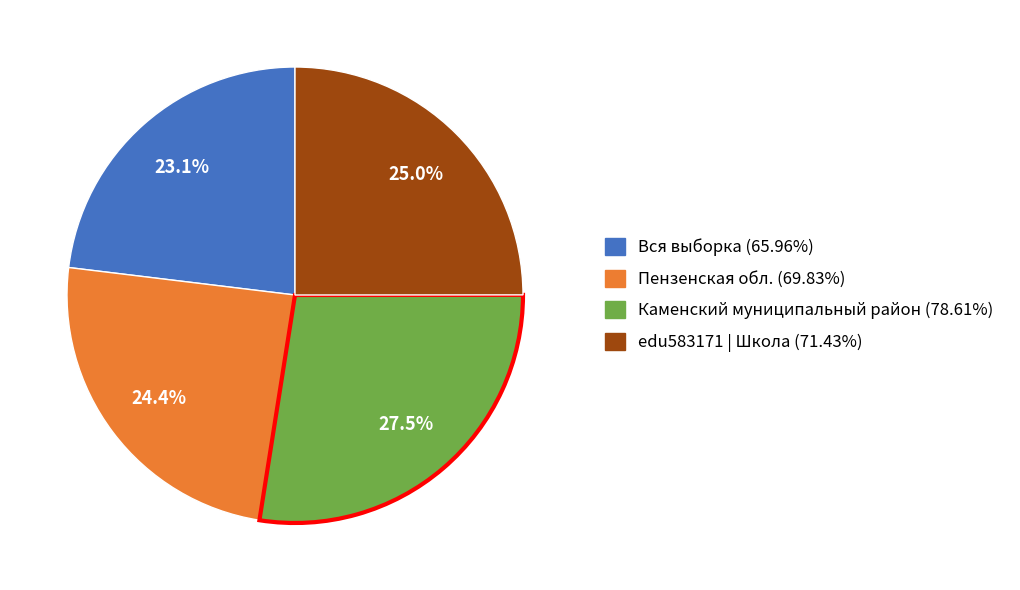

How many segments does this pie chart have?

4